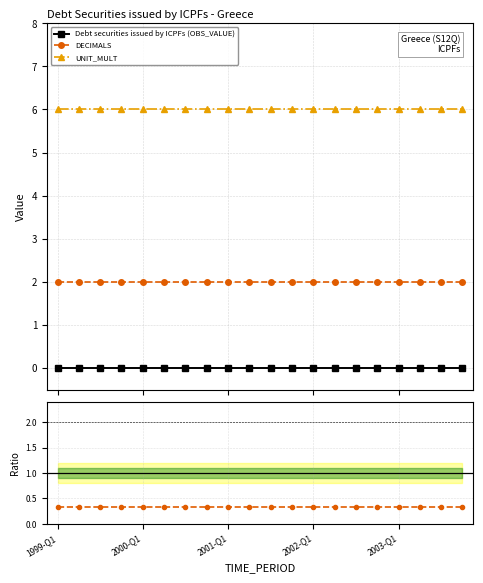

What is the spread (max minus min) of values at 11?

6.0